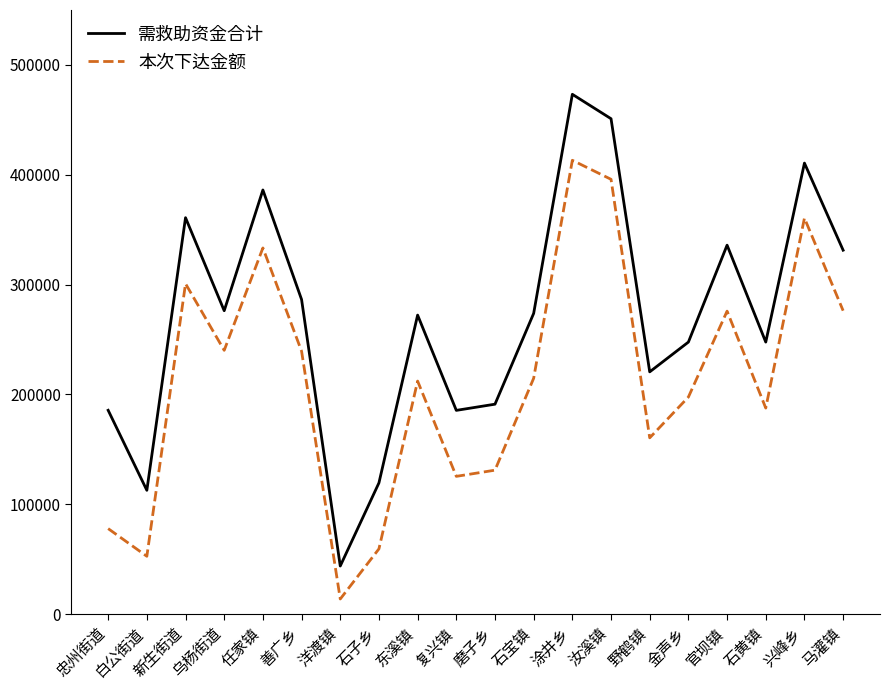

What value does the 需救助资金合计 series have at 兴峰乡, to the nearest 10?

410400